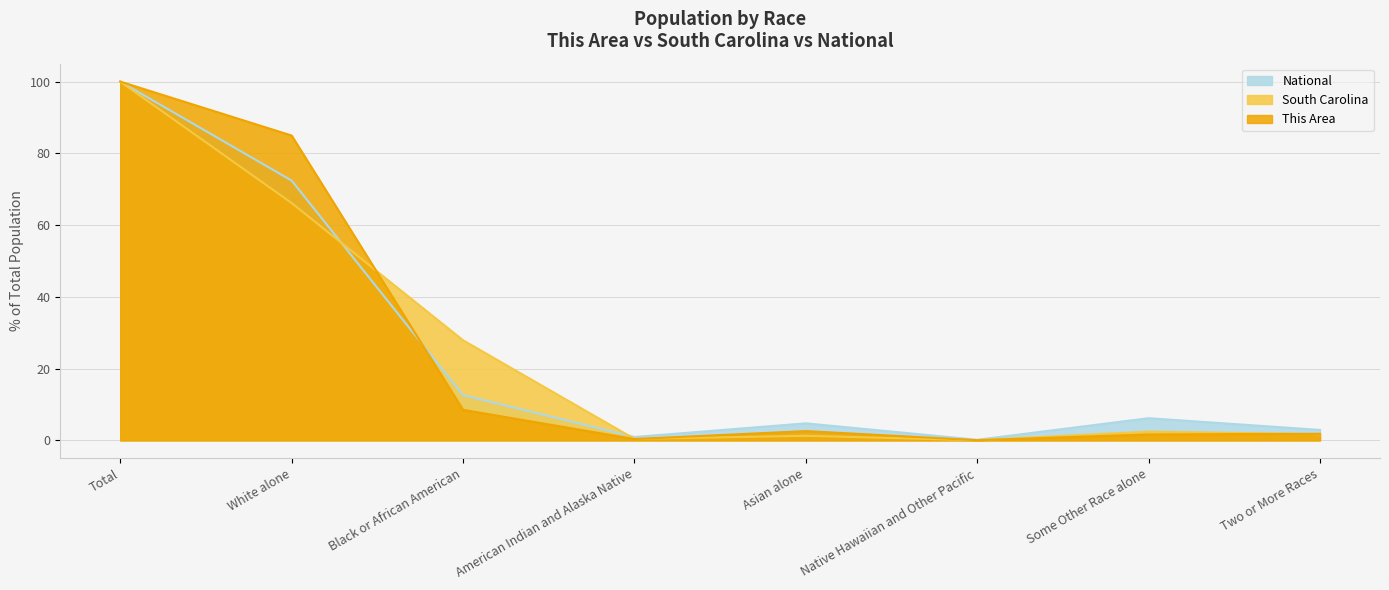

What is the sum of all South Carolina values?

200.0